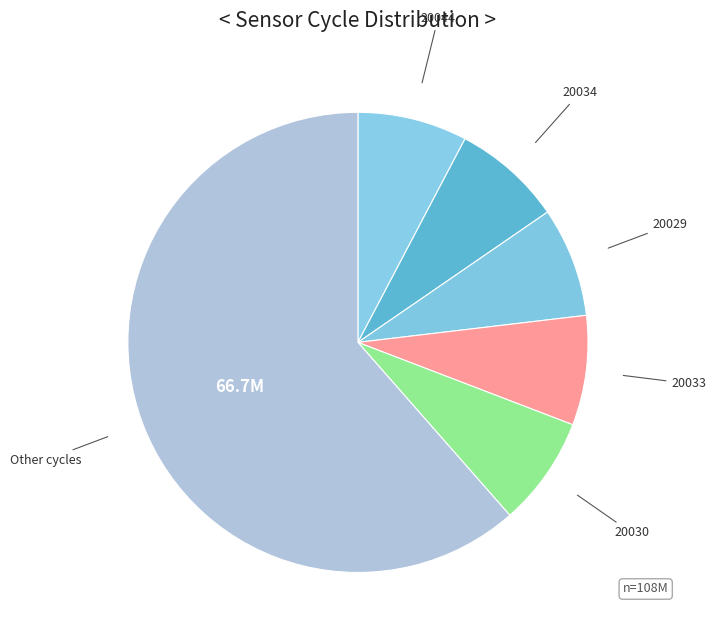

How many segments does this pie chart have?

6